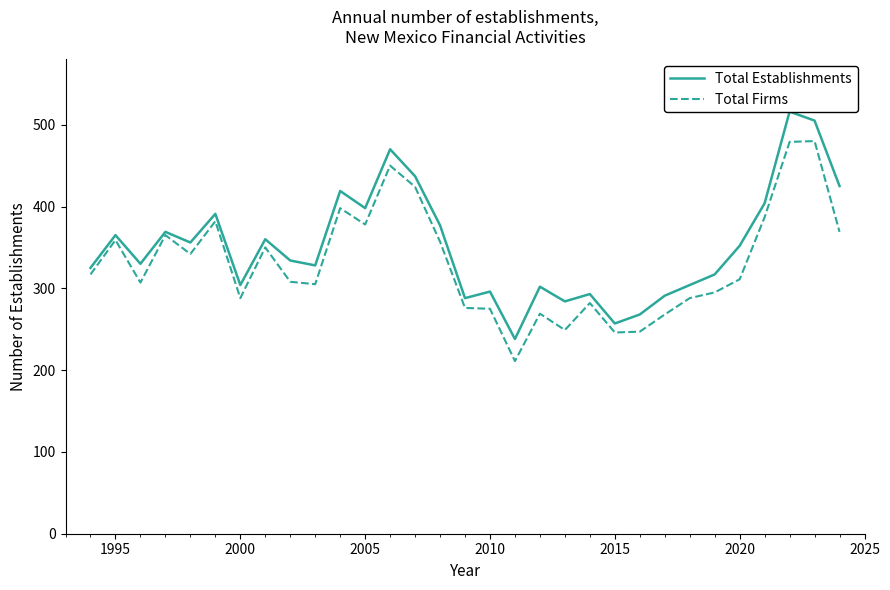

True or false: Total Establishments and Total Firms intersect in this chart.

False